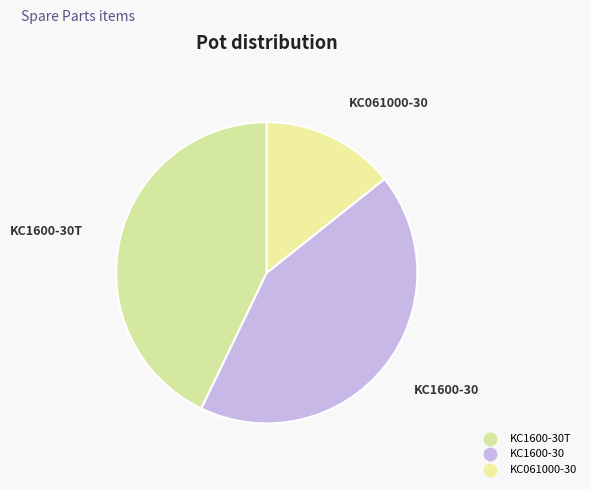

Count the number of slices in the pie.

3